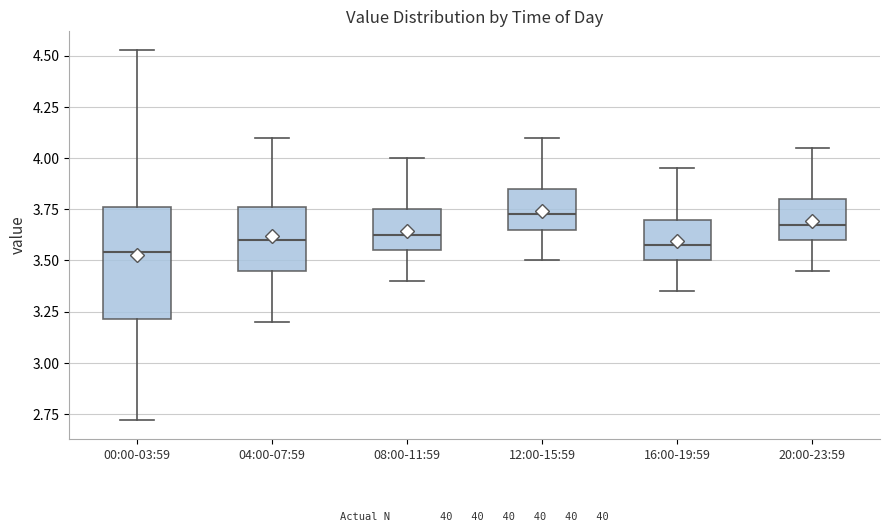

Reading left to right, transcribe this box plot: for each box, give where its median line is, the range the box spans, and where its two whiskers end, as read against the y-axis. The values are not printed on the chart, so give them approximately, as read against the axis.

00:00-03:59: median 3.55, box 3.20 to 3.75, whiskers 2.70 to 4.55
04:00-07:59: median 3.60, box 3.45 to 3.75, whiskers 3.20 to 4.10
08:00-11:59: median 3.65, box 3.55 to 3.75, whiskers 3.40 to 4.00
12:00-15:59: median 3.75, box 3.65 to 3.85, whiskers 3.50 to 4.10
16:00-19:59: median 3.60, box 3.50 to 3.70, whiskers 3.35 to 3.95
20:00-23:59: median 3.70, box 3.60 to 3.80, whiskers 3.45 to 4.05